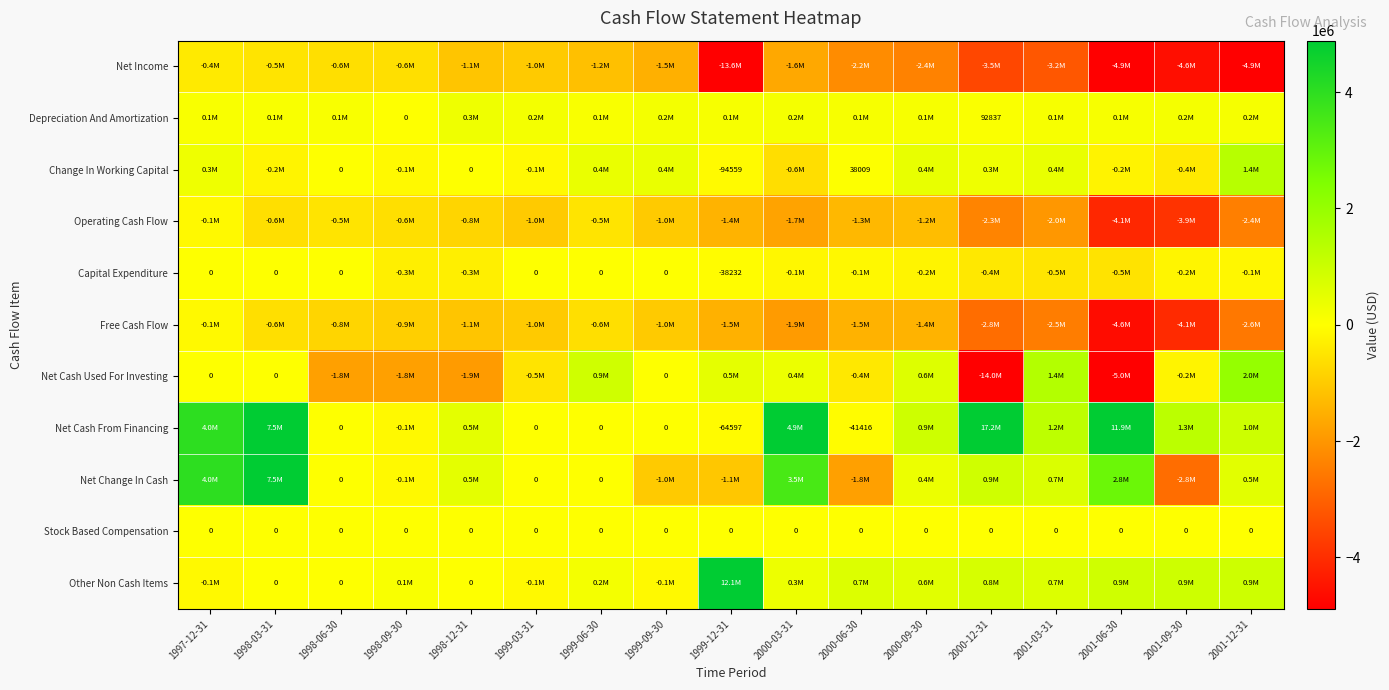

The value of Change In Working Capital at 1998-03-31 is -200000. True or false?

True